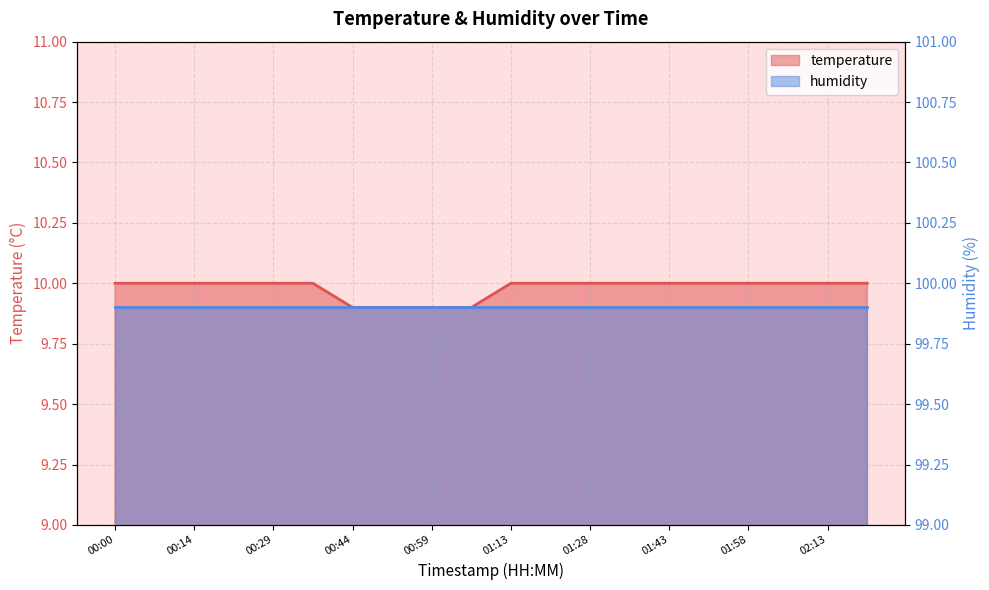

What position from the right is 01:58?

4